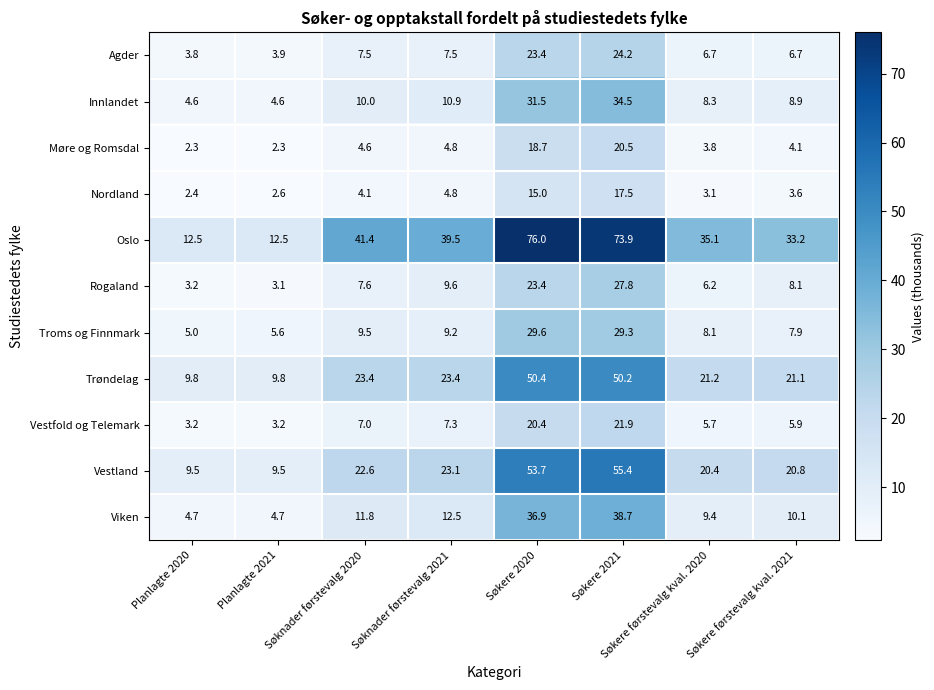

Which category has the highest value in the Oslo series?

Søkere 2020